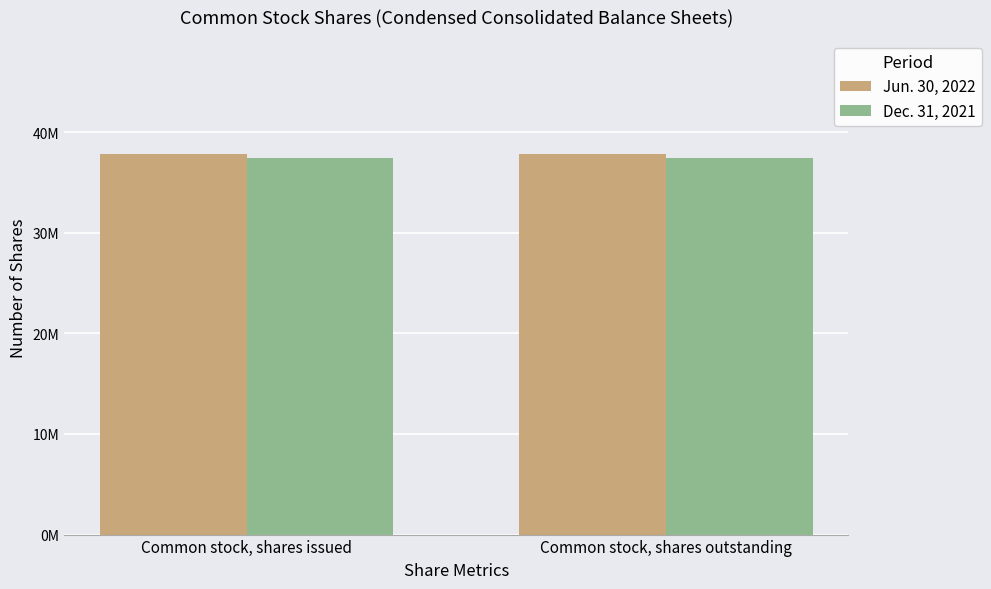

Which category has the highest value across all series?

Common stock, shares issued